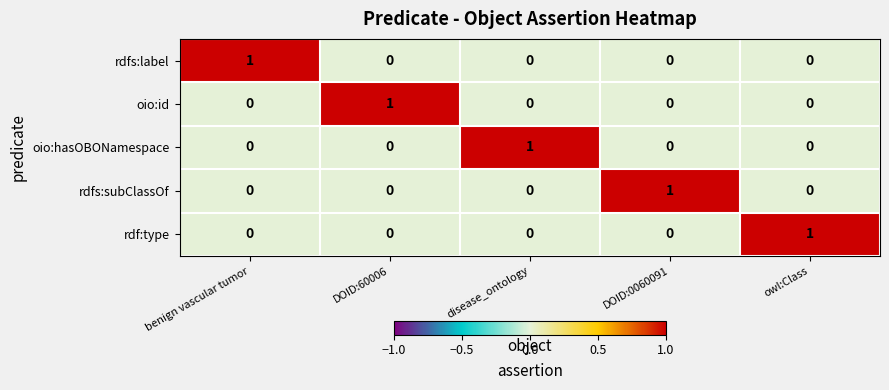

What is the greatest value displayed?

1